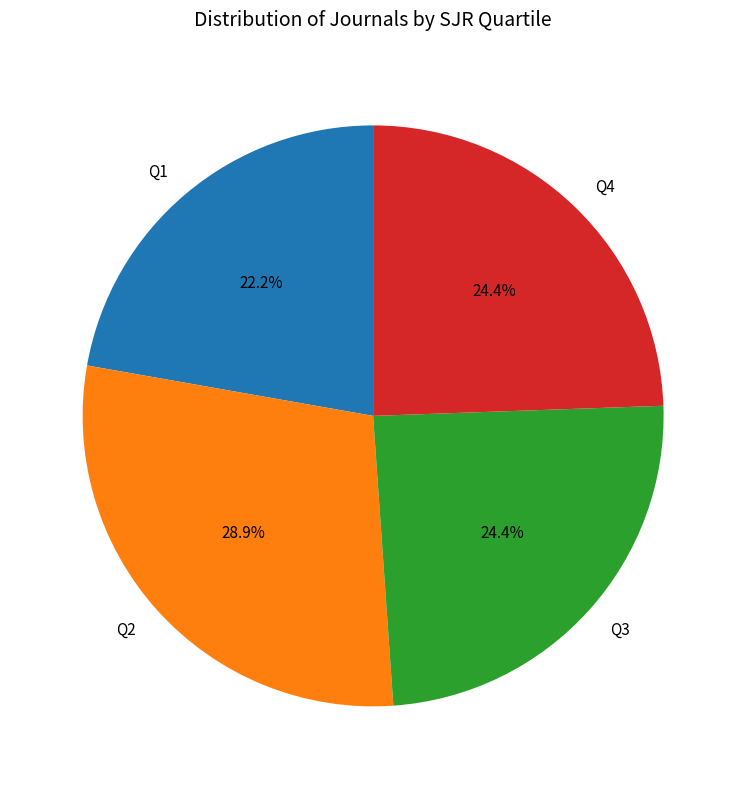

To the nearest percent, what percentage of the pie is Q3?

24%